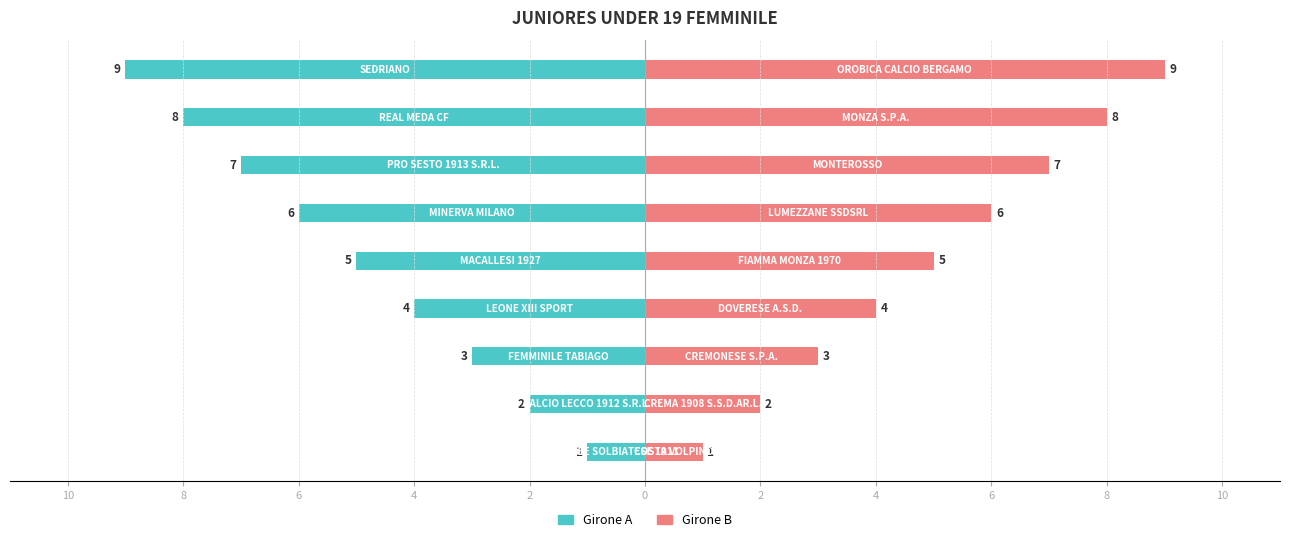

Which series has the largest total across all categories?

Group B (Girone B)